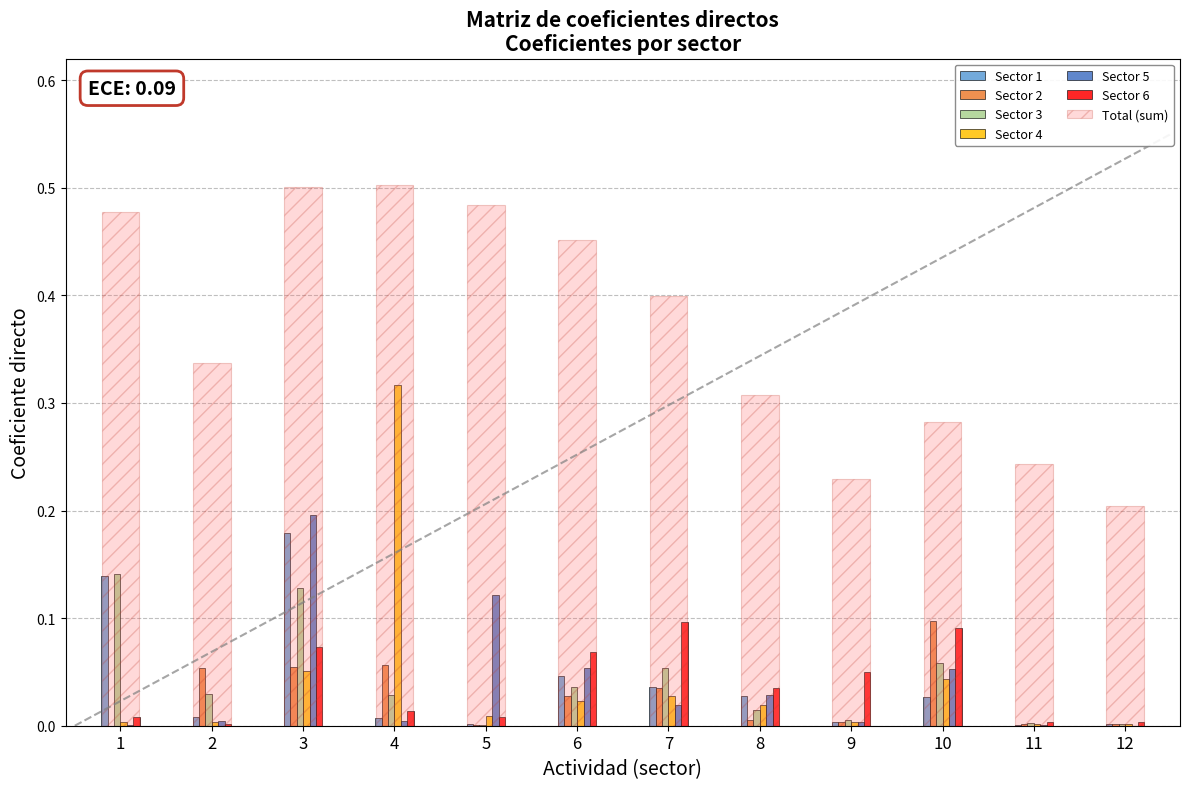

At which category is the sum across all series the highest?

3